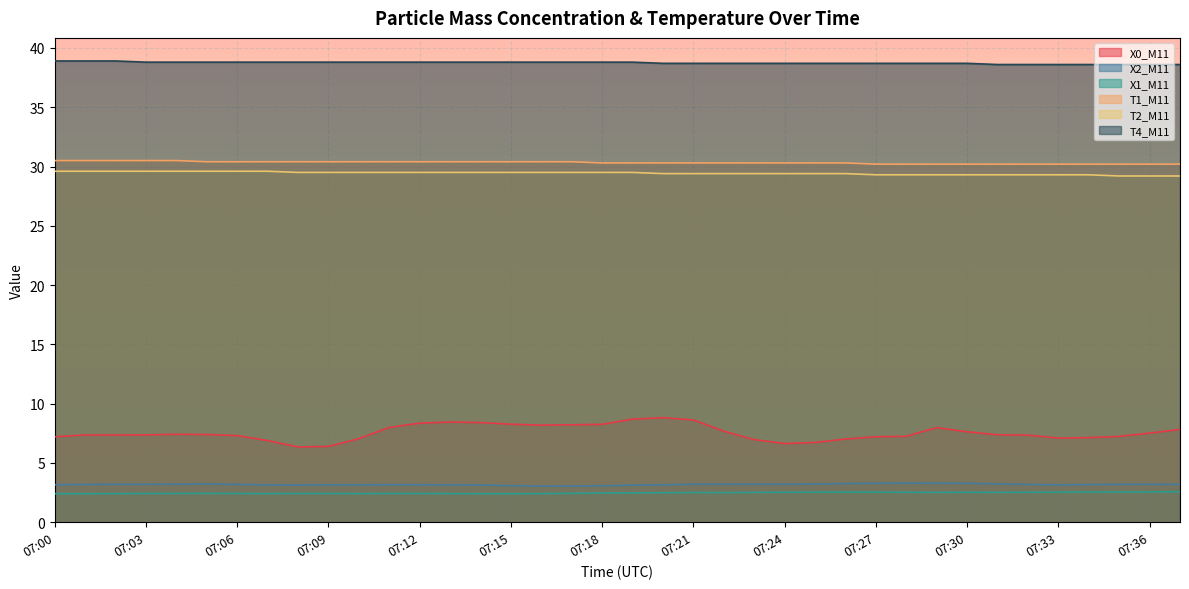

True or false: T4_M11 and T2_M11 intersect in this chart.

False